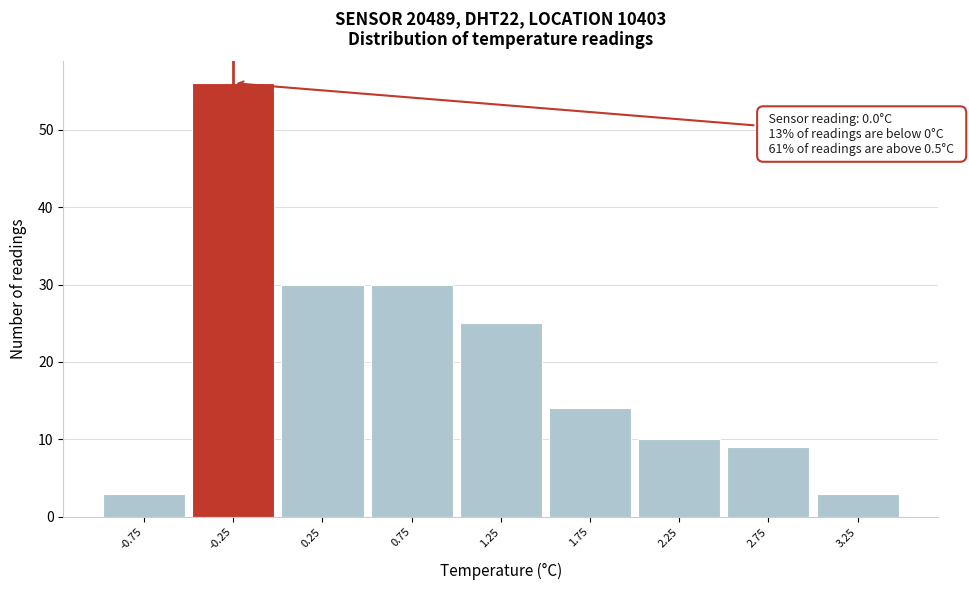

Reading left to right, extract all data points from this chart.

-0.75=3	-0.25=56	0.25=30	0.75=30	1.25=25	1.75=14	2.25=10	2.75=9	3.25=3